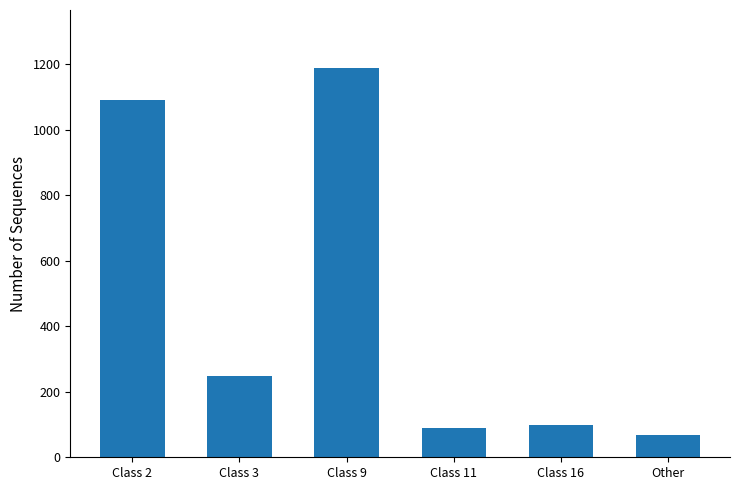

At which label does the data first exceed 248?

Class 2